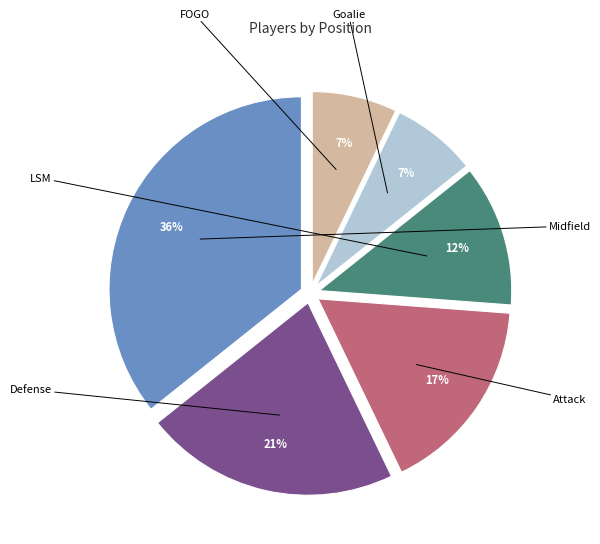

To the nearest percent, what is the difference between the largest and smallest slice percentages?

29%